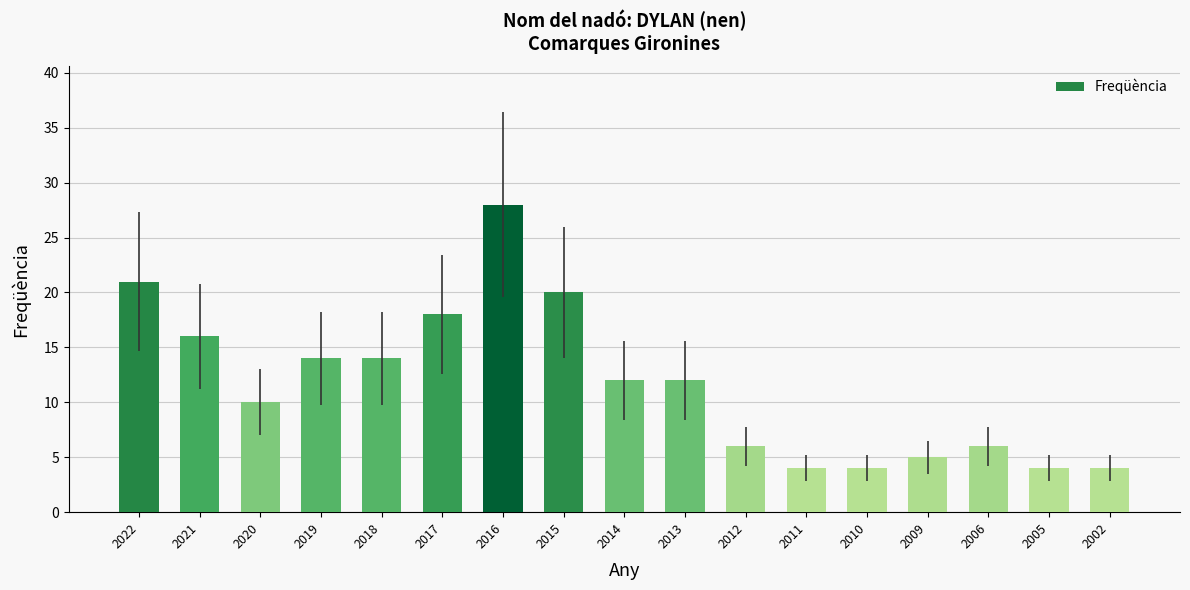

What is the average value?

12